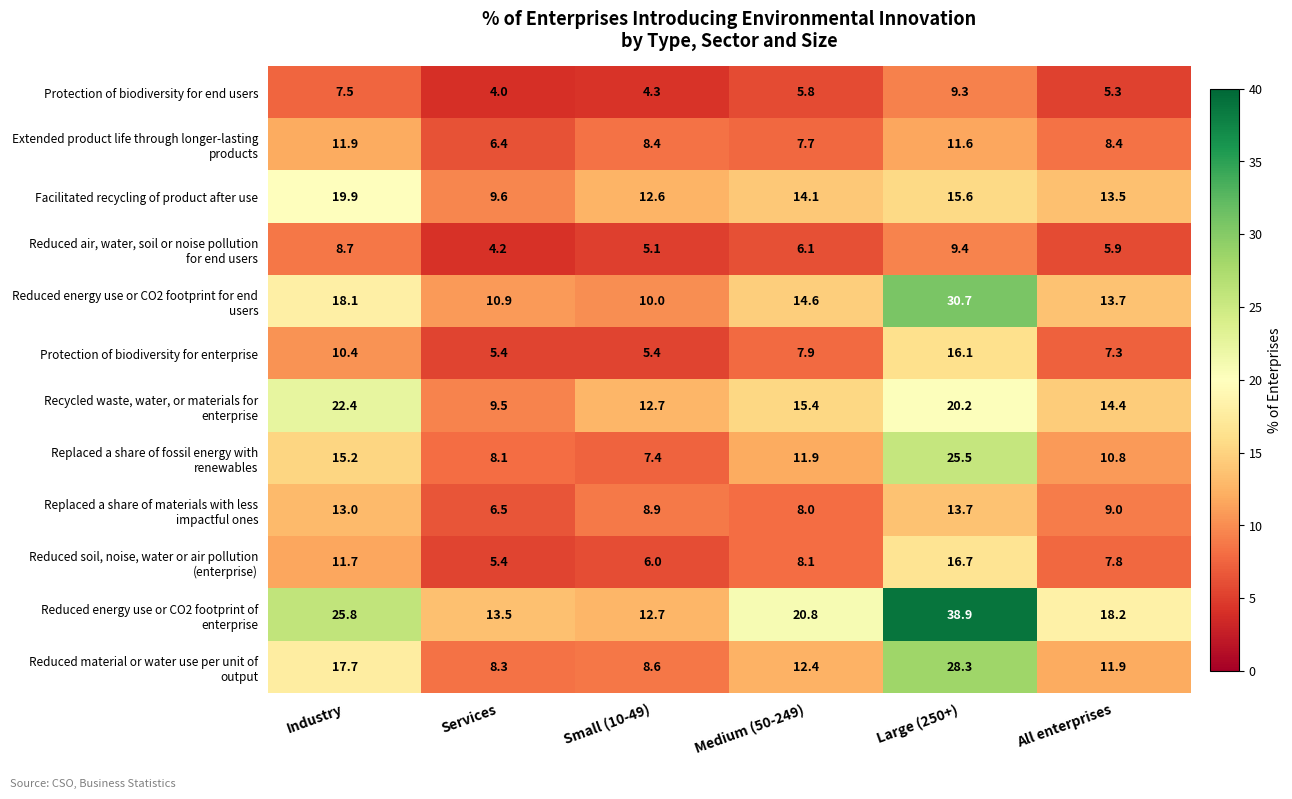

How many series are shown in this chart?

12